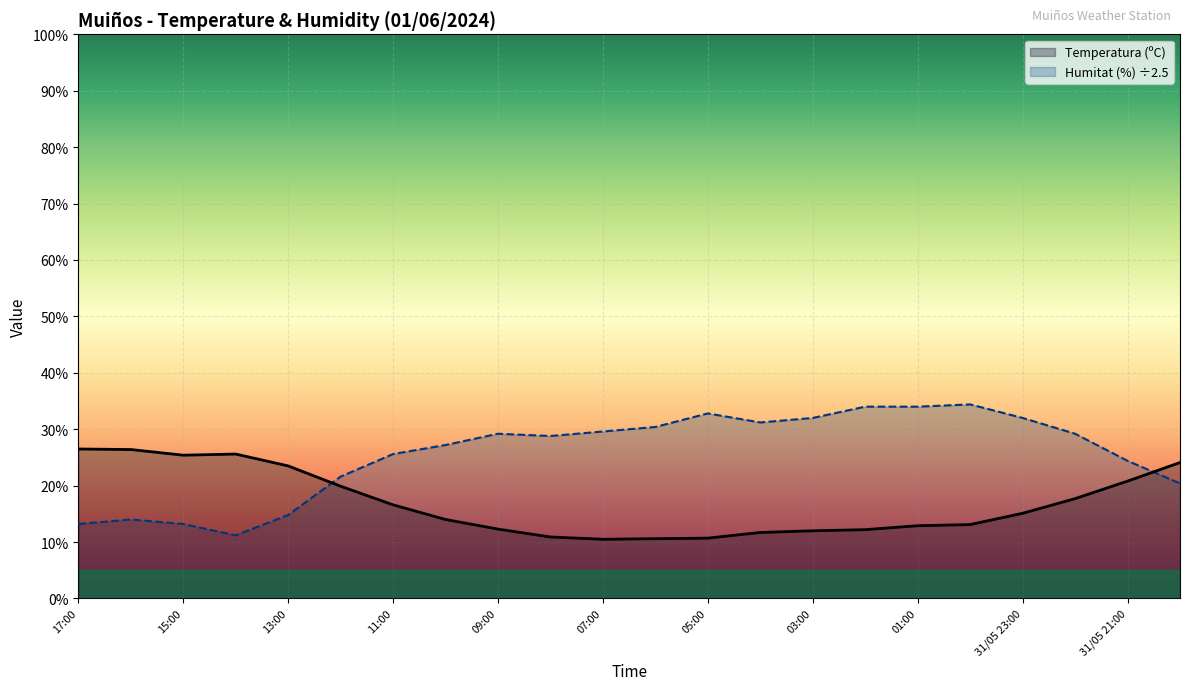

True or false: Temperatura (ºC) has a value of 12.0 at 03:00.

True